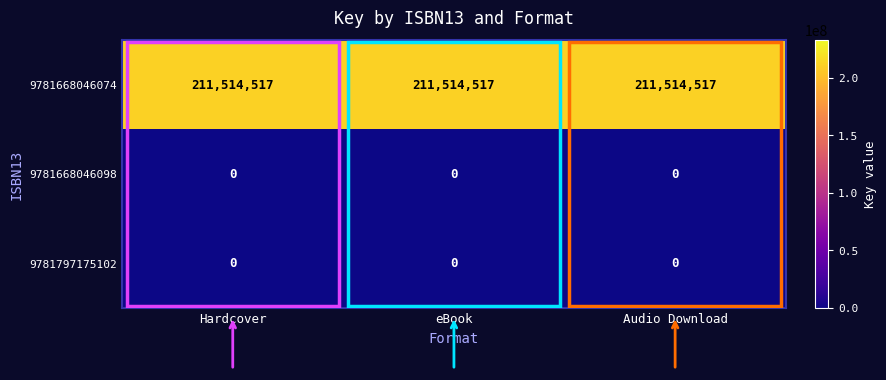

What is the greatest value displayed?

211514517